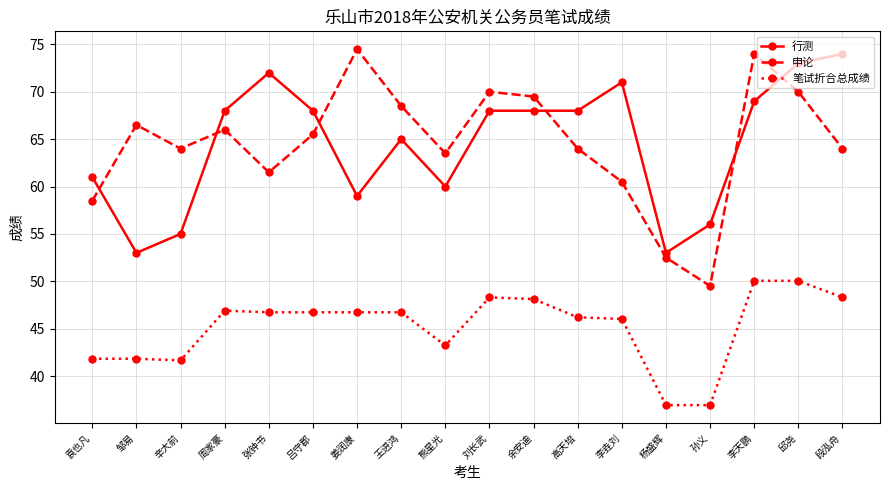

What is the label of the 4th point from the left?

周家豪